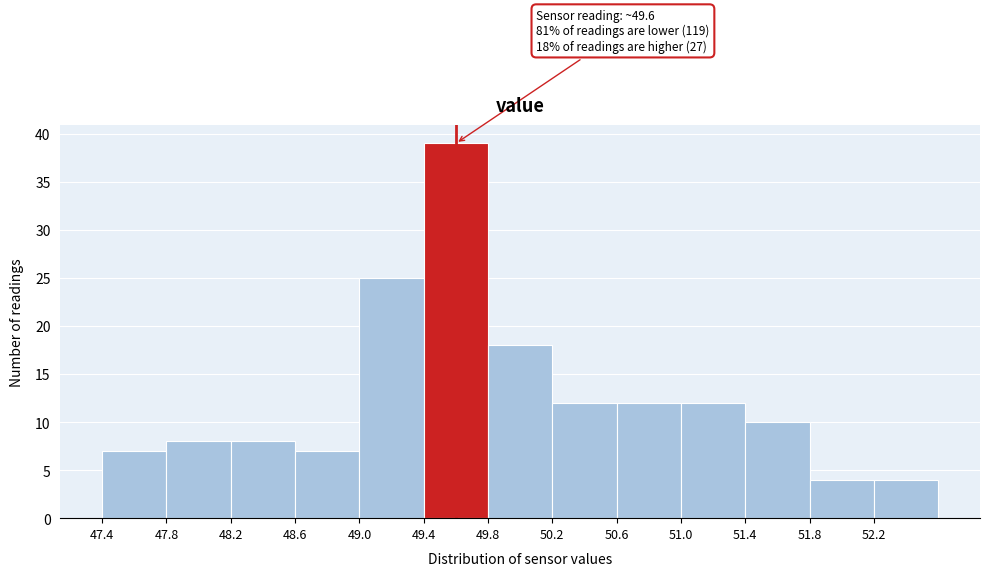

Which range on the x-axis has the tallest bar?

49.4 to 49.8